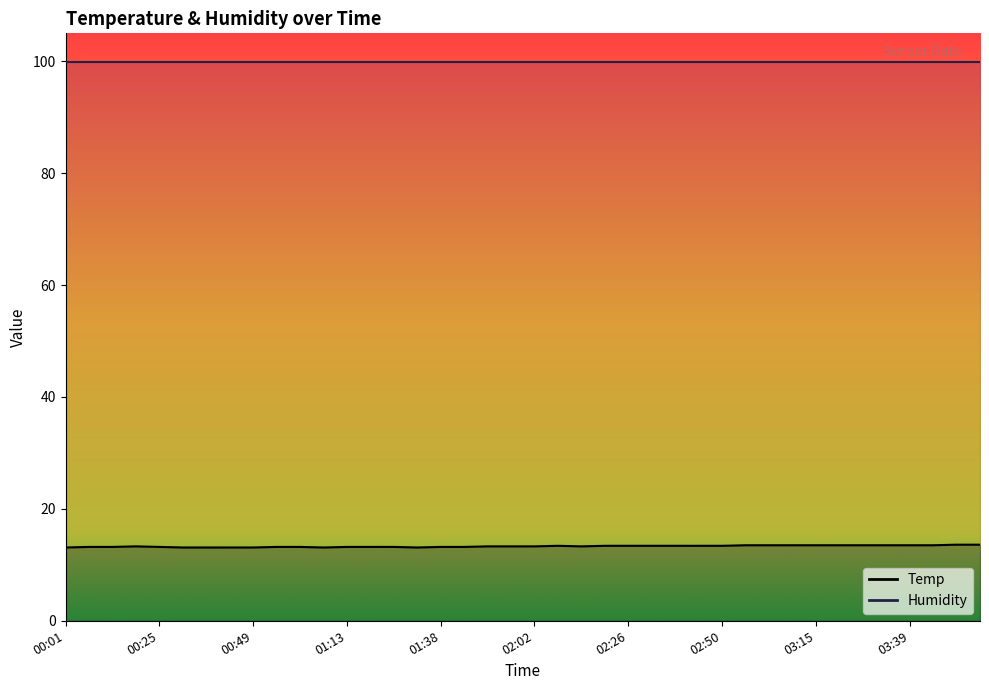

Is it true that the value at 00:07 is 22.3?

False